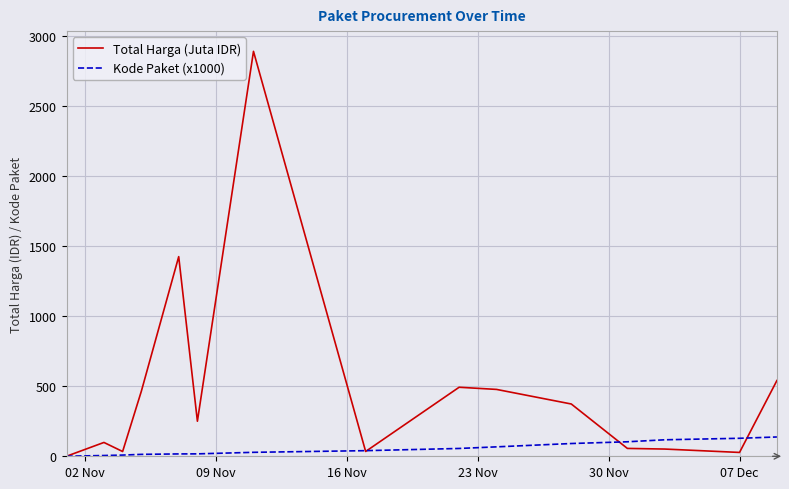

What is the highest value of the Total Harga (Juta IDR) series?

2892.1